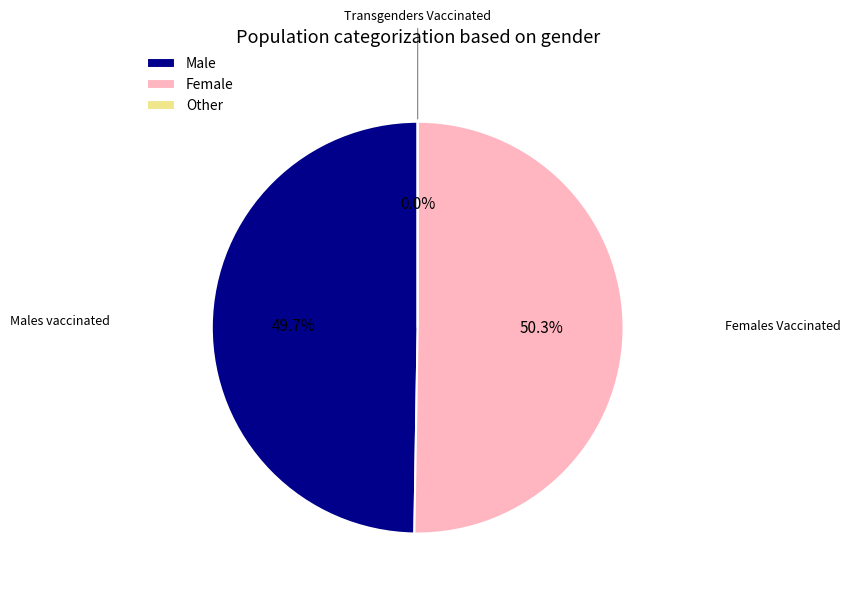

How many slices are in this pie chart?

3